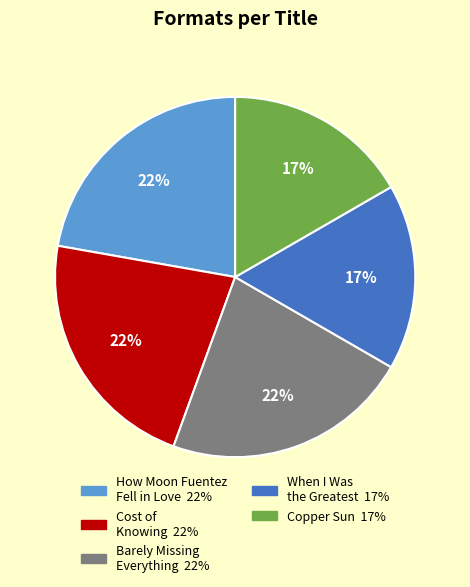

To the nearest percent, what is the average slice percentage?

20%